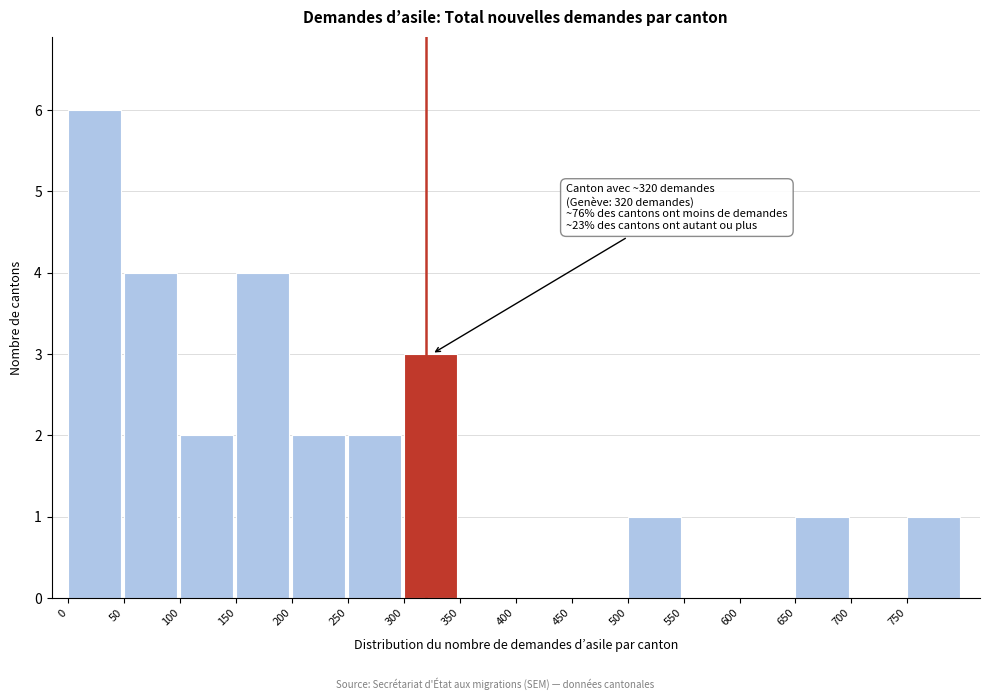

Which range on the x-axis has the tallest bar?

0 to 50